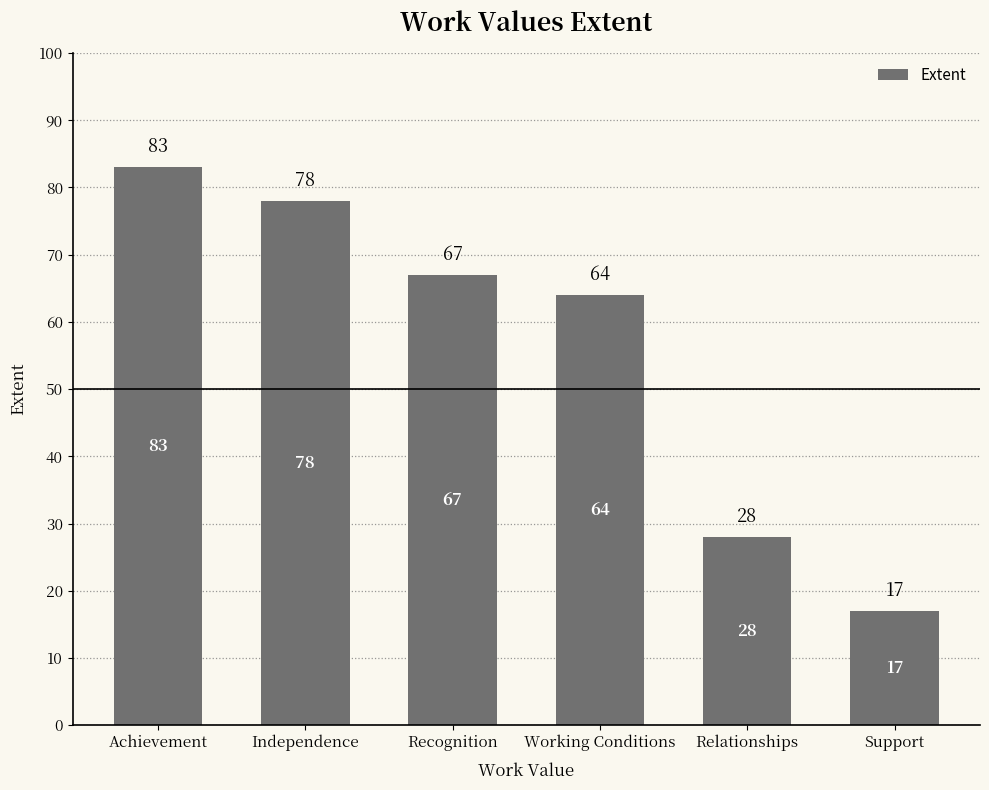

Rank the categories by value from highest to lowest.

Achievement, Independence, Recognition, Working Conditions, Relationships, Support